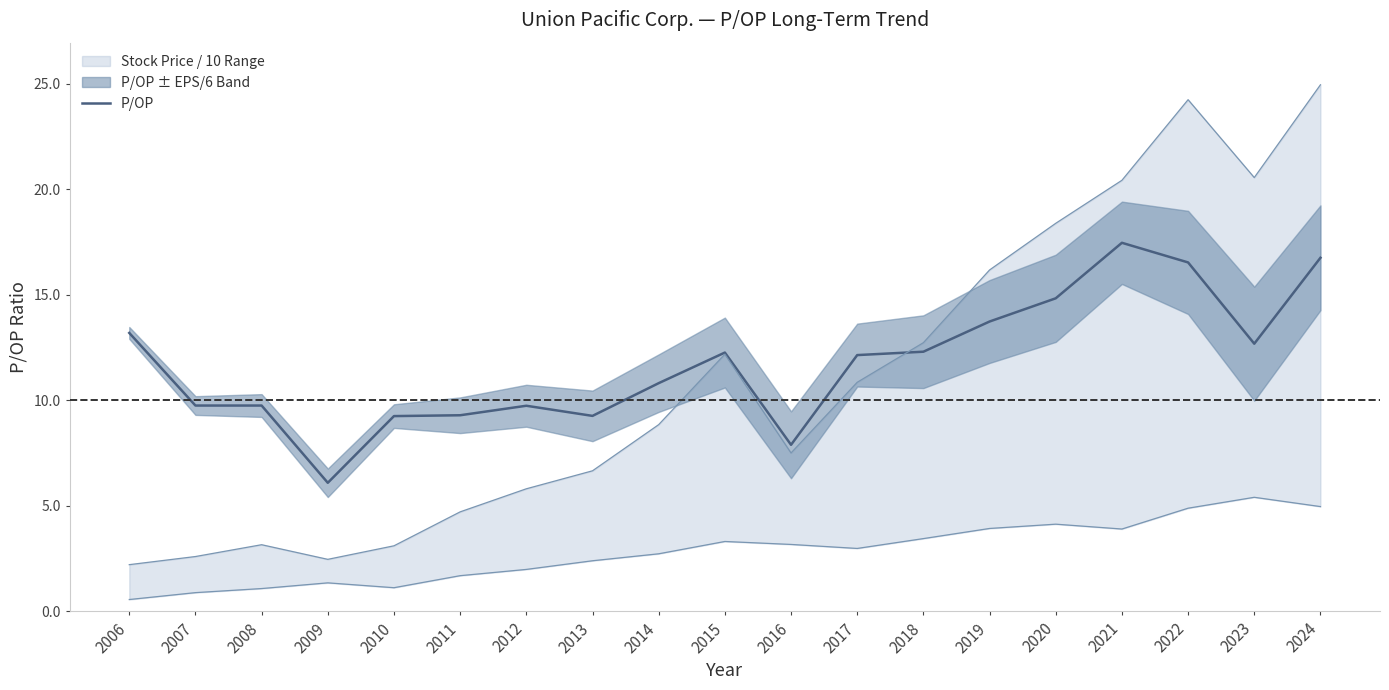

The value at 2010 is 9.2. True or false?

True